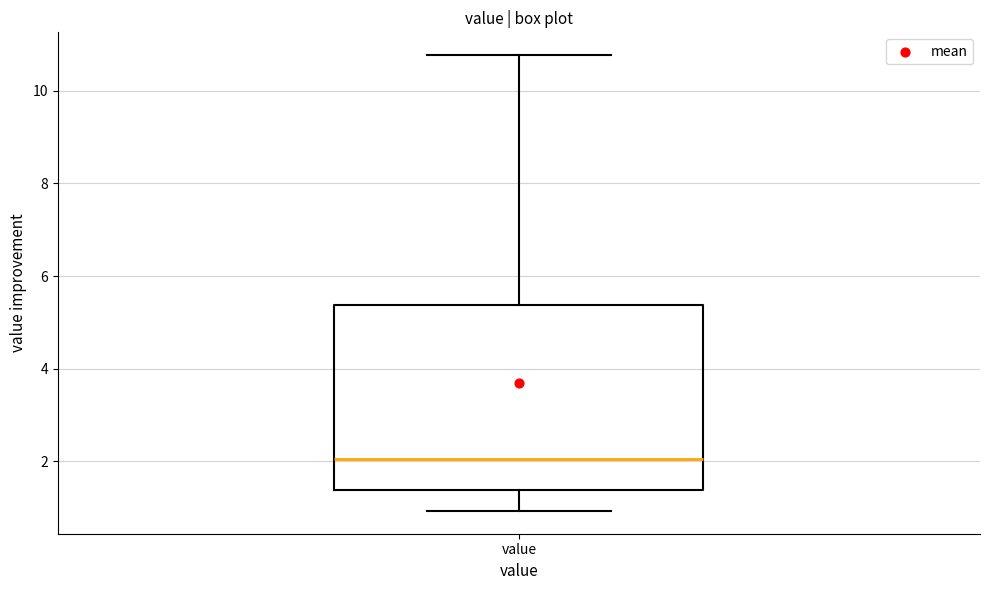

Where does the lower whisker of the box for value end on the y-axis? The values are not printed on the chart, so give them approximately, as read against the axis.

1.0